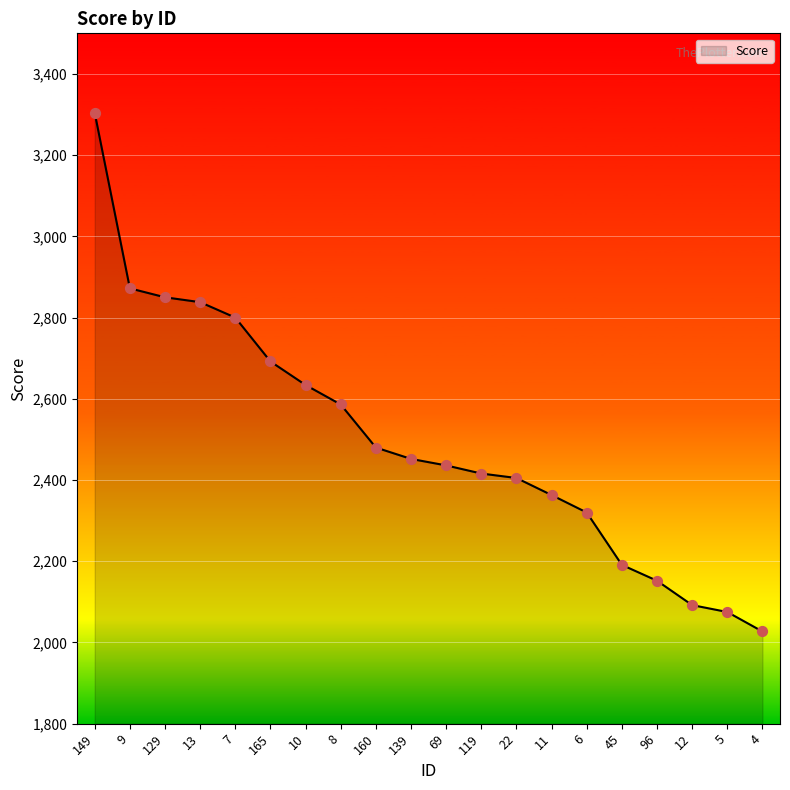

Between 160 and 13, which is larger?

13